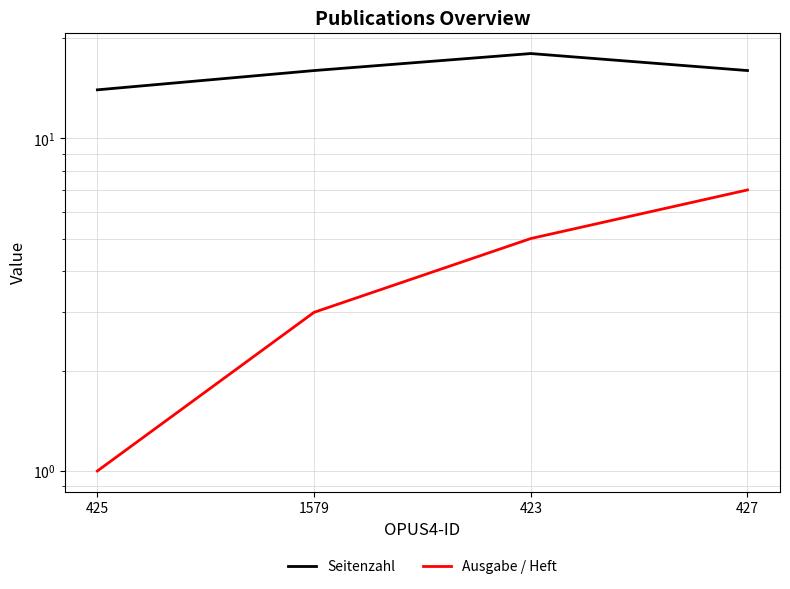

Where does the Seitenzahl series first go above 16?

423